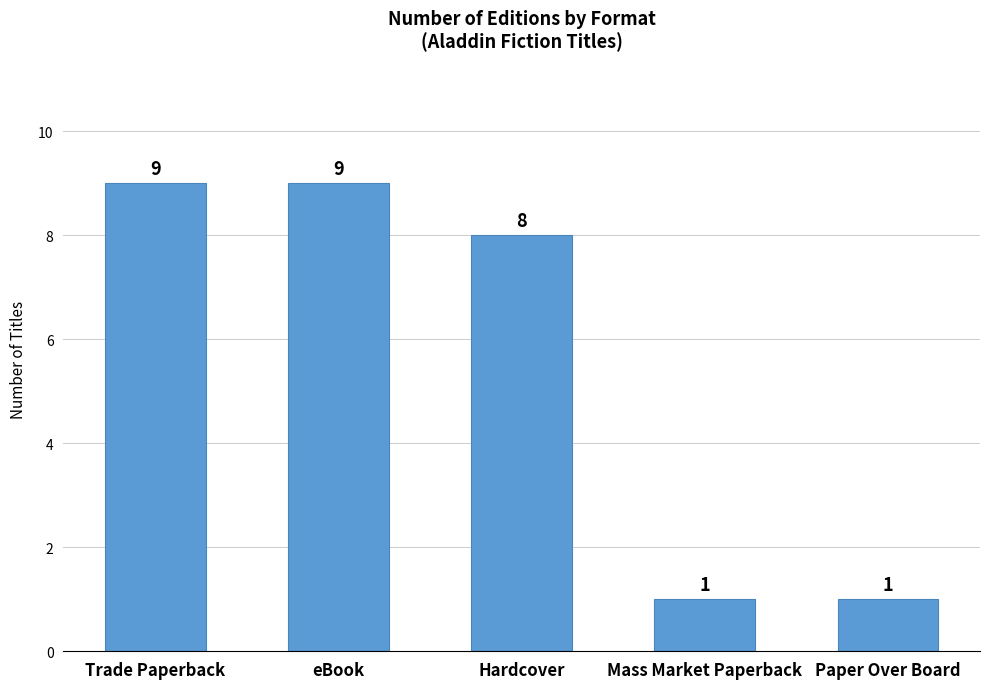

What is the sum of the values at Hardcover and eBook?

17